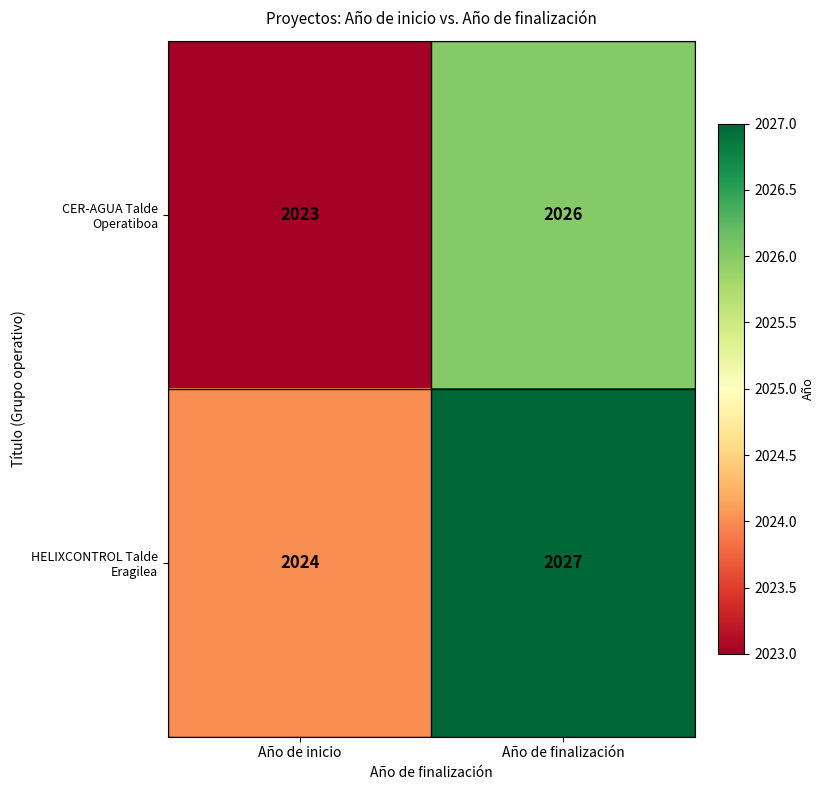

Which label corresponds to the largest value in the chart?

Año de finalización